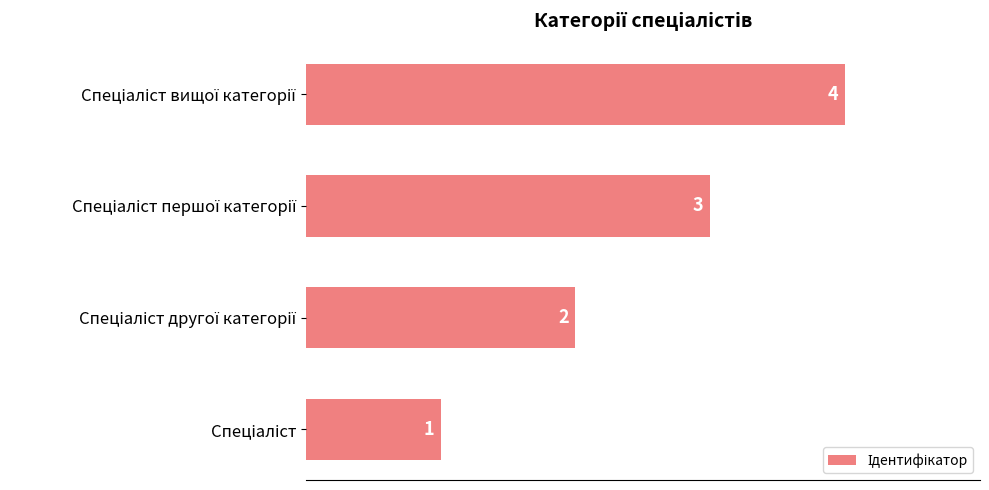

What is the greatest value displayed?

4